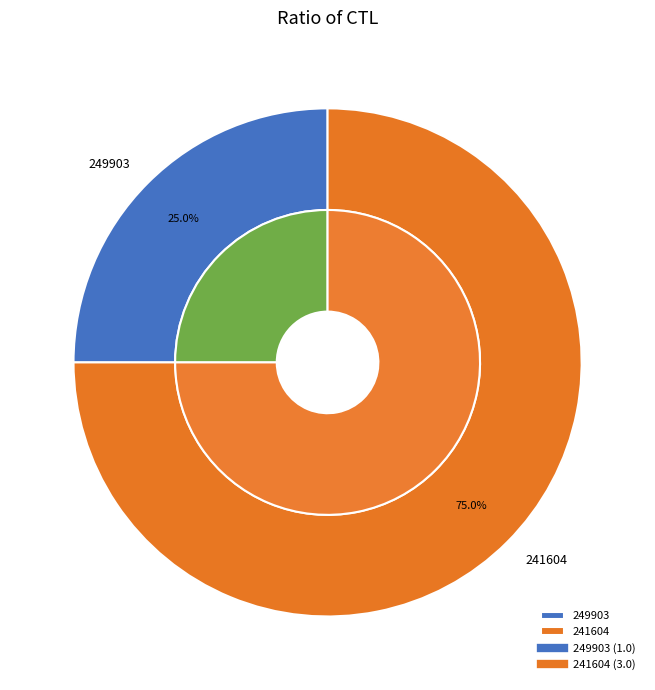

The 241604 slice represents 86% of the pie. True or false?

False